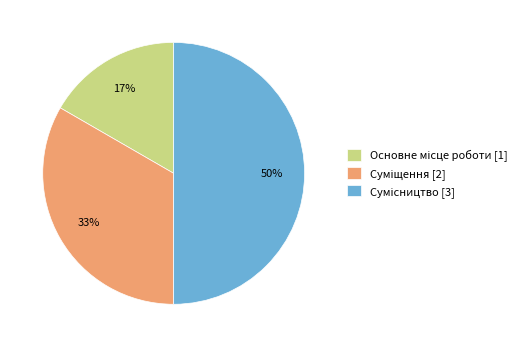

To the nearest percent, what is the difference between the largest and smallest slice percentages?

33%